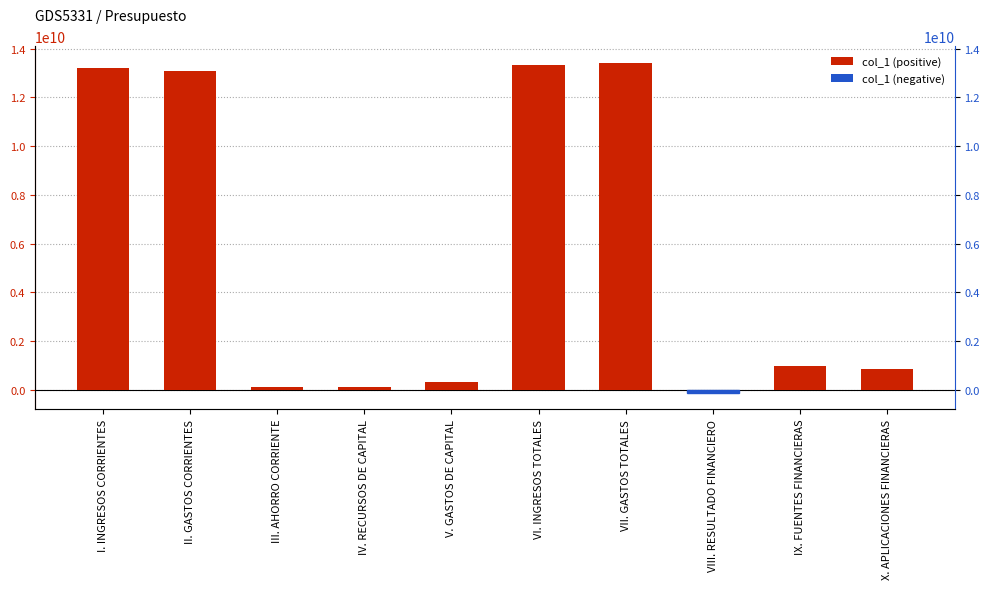

How many values exceed 967647151?

5